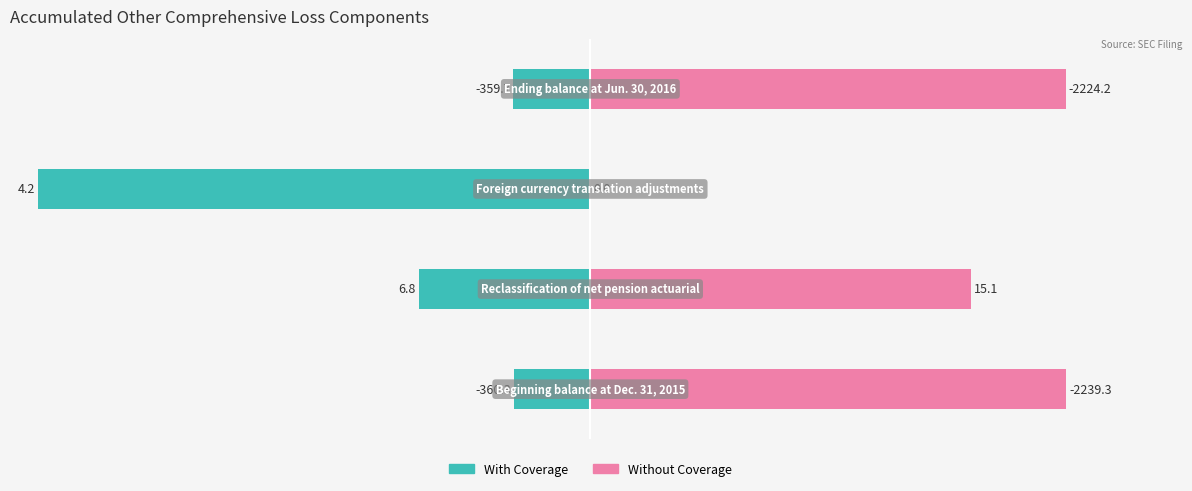

How many data points does each series have?

4